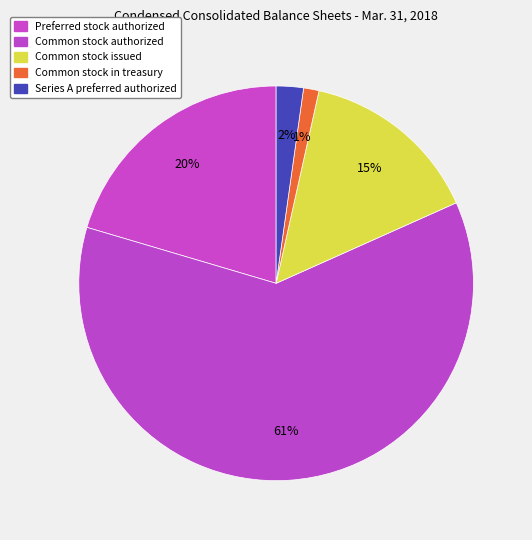

True or false: Preferred stock authorized accounts for 13% of the total.

False